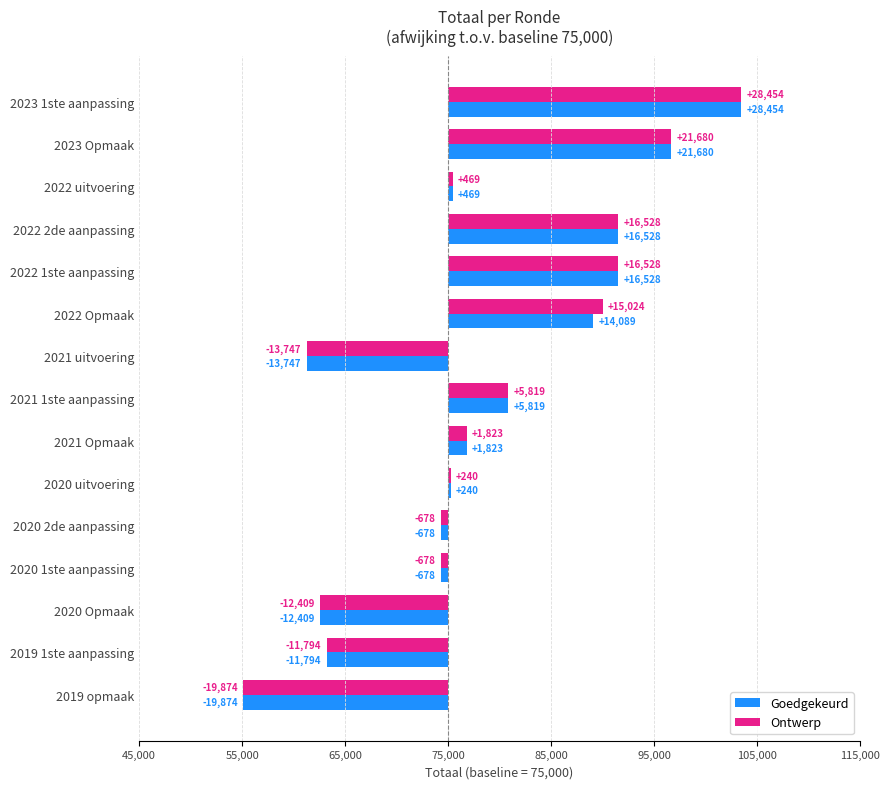

What are all the series names shown in the legend?

Goedgekeurd, Ontwerp